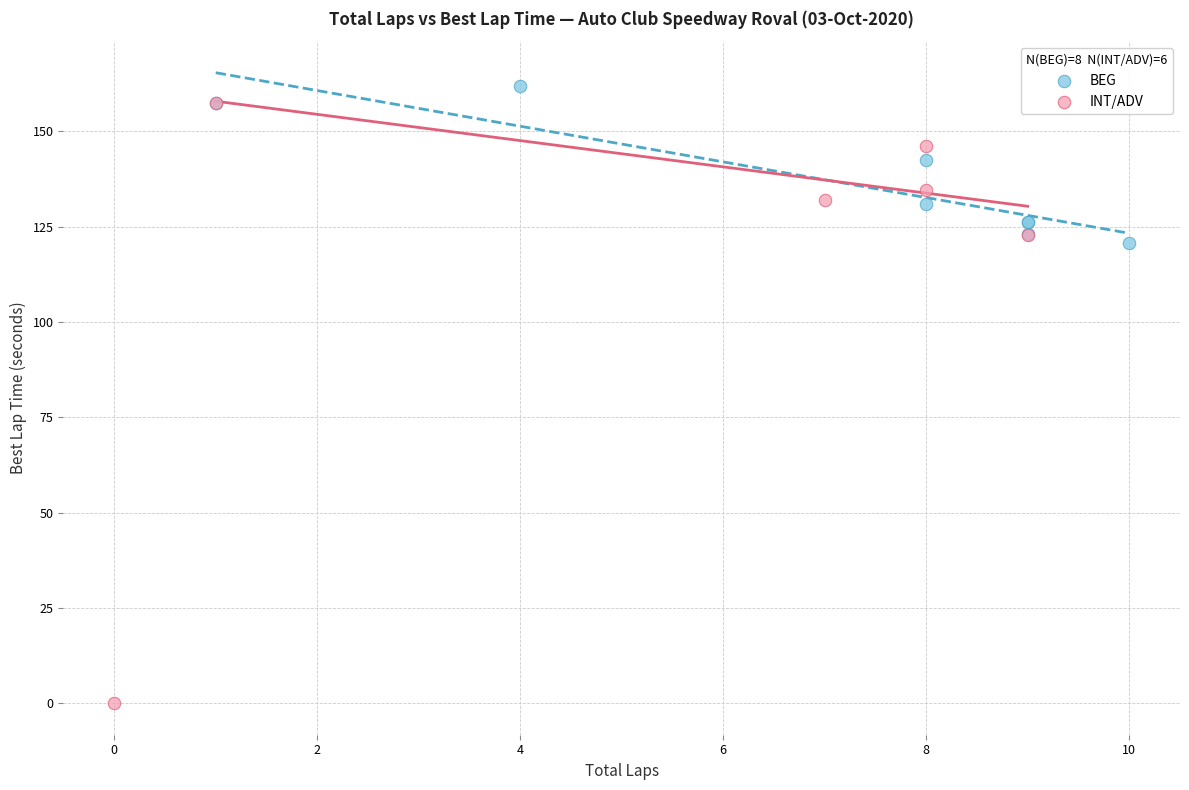

Which series has the widest spread of Y values?

INT/ADV